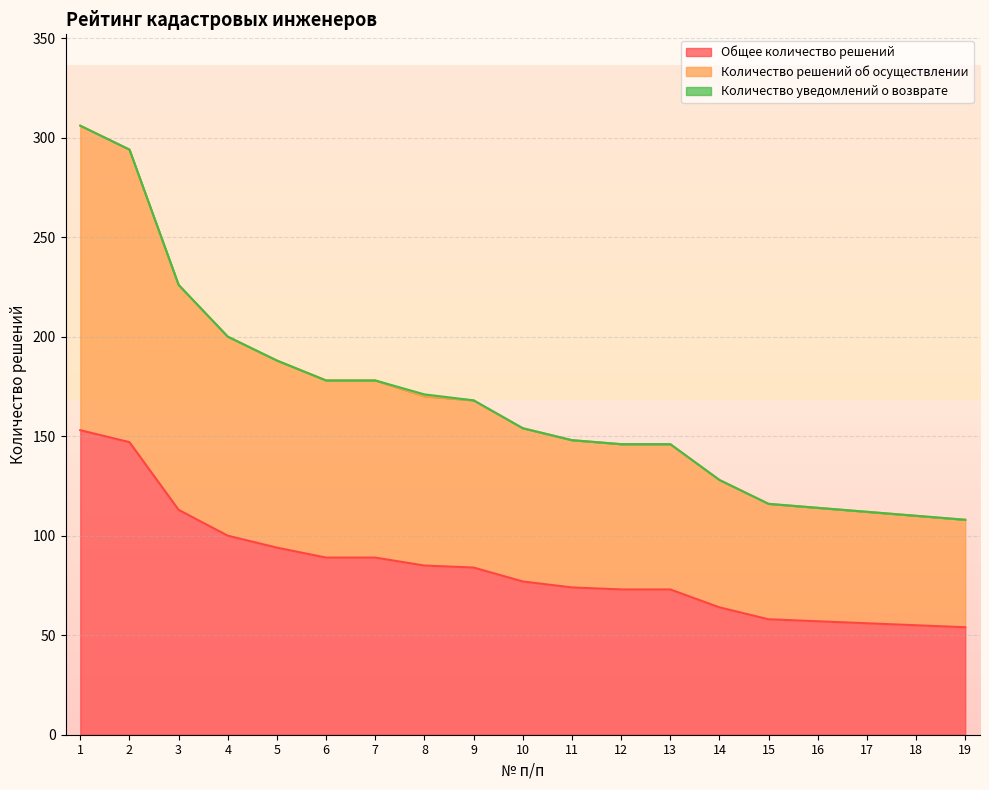

Does the chart display data point markers on the line(s)?

No